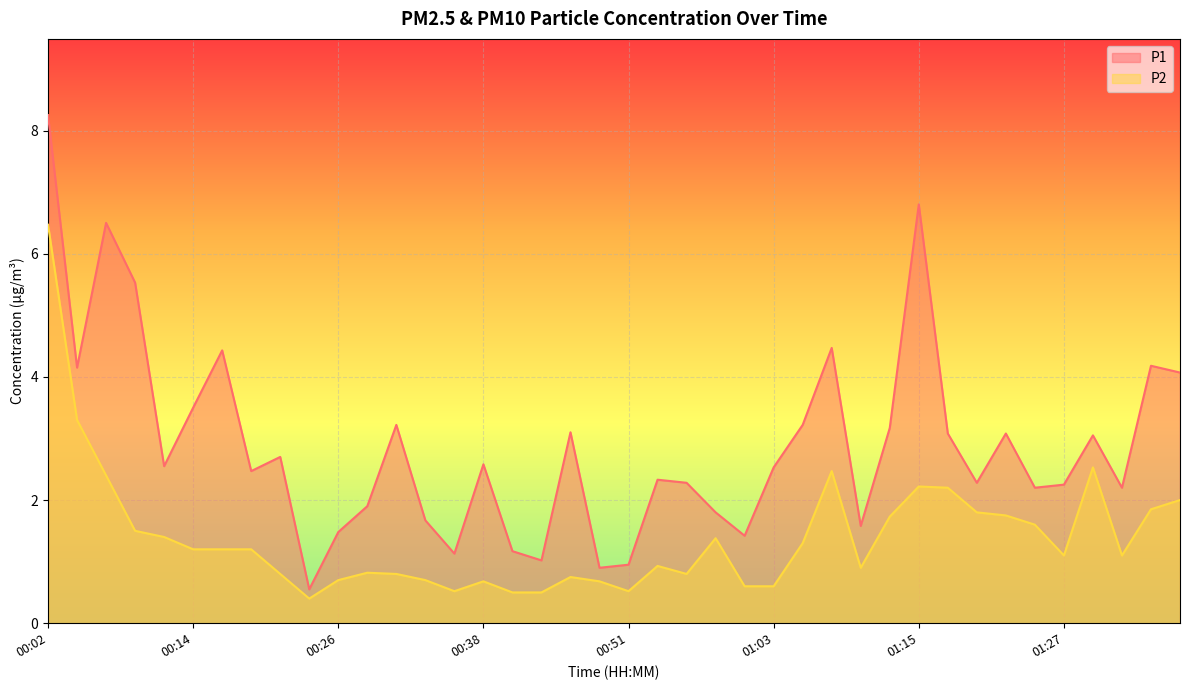

At 01:15, list the series in order from smallest to largest.

P2, P1